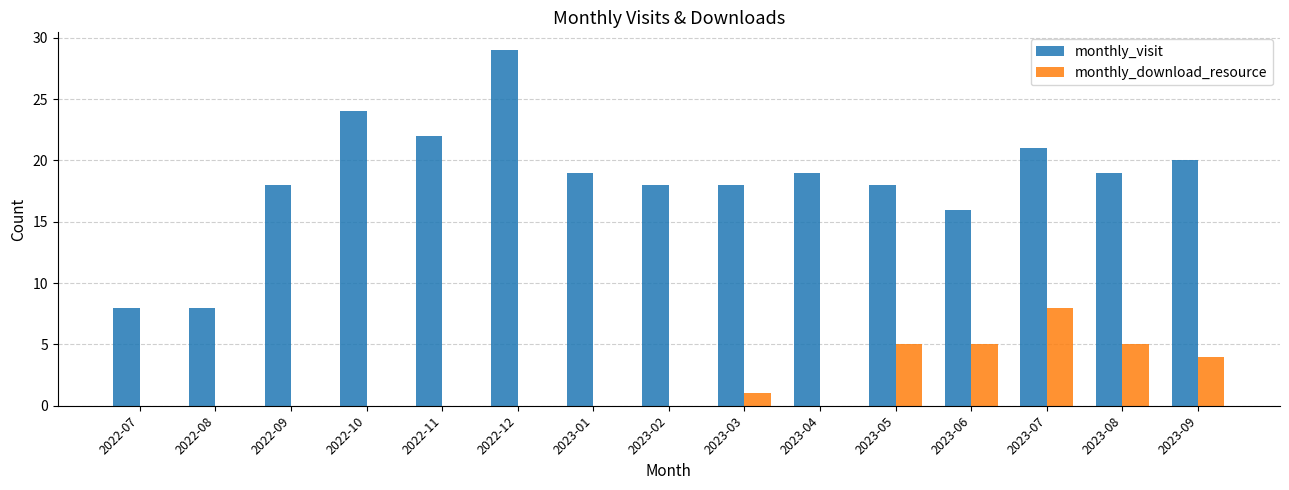

What is the sum of the monthly_visit values at 2022-12 and 2022-07?

37